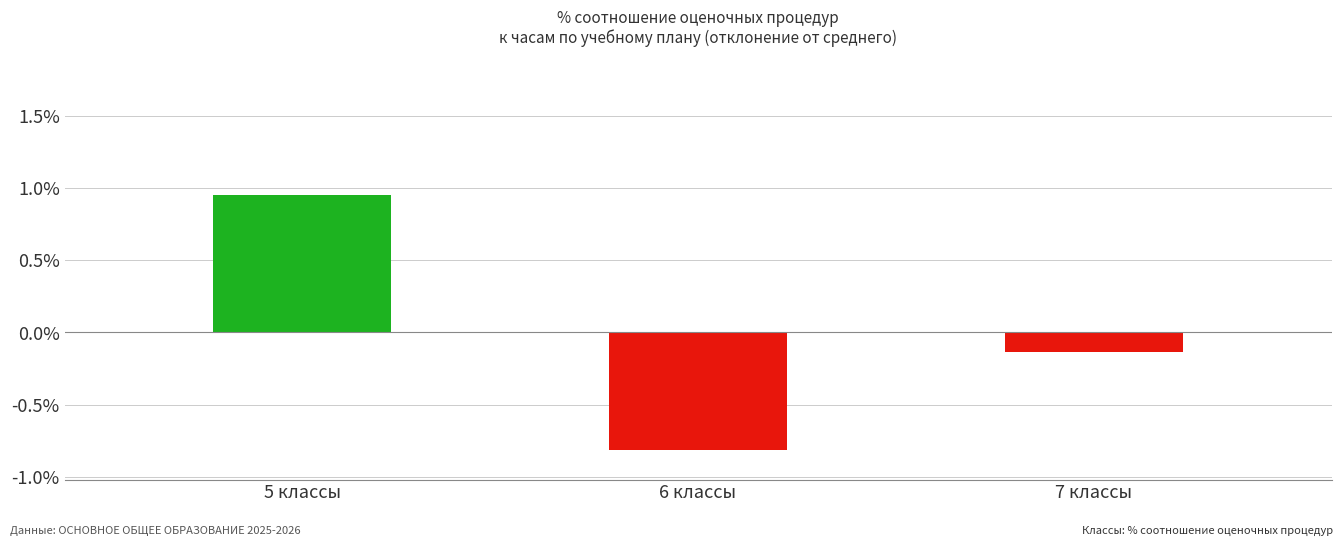

At which label is the value closest to 0?

7 классы